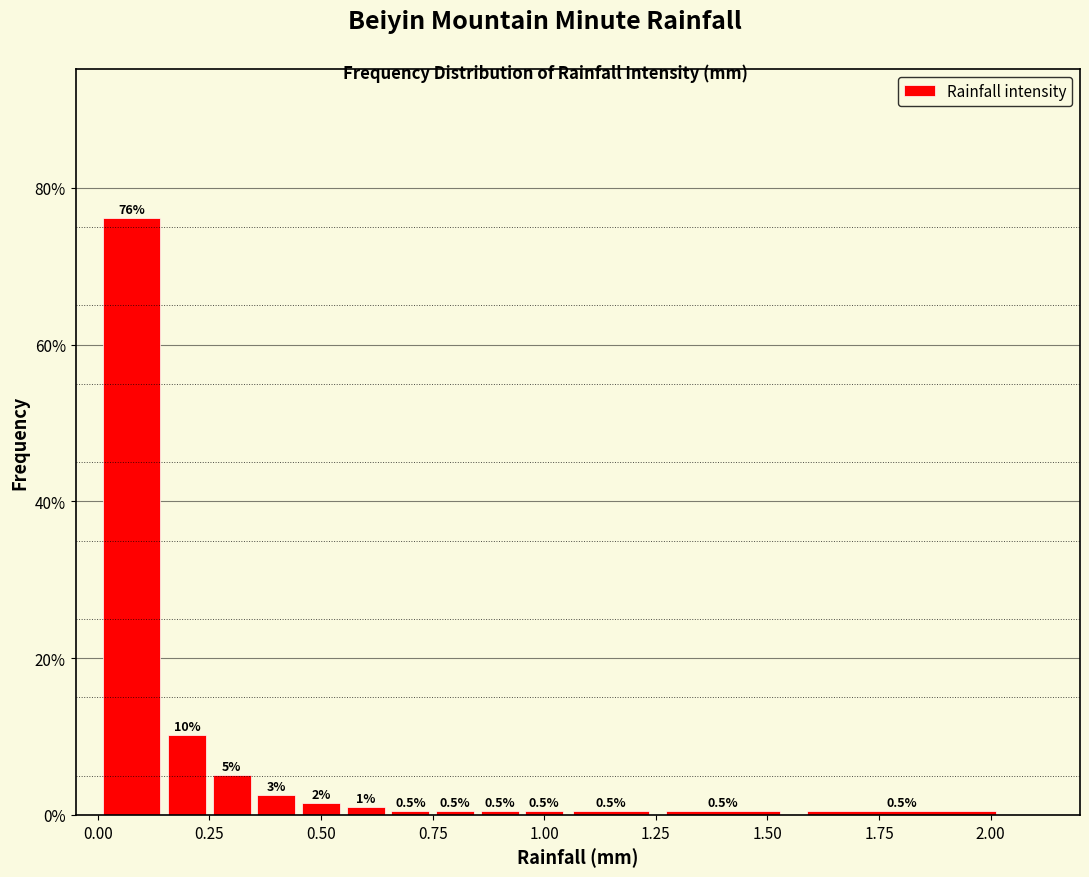

Read against the x-axis, roughly where is the centre of the tallest bar?

0.10